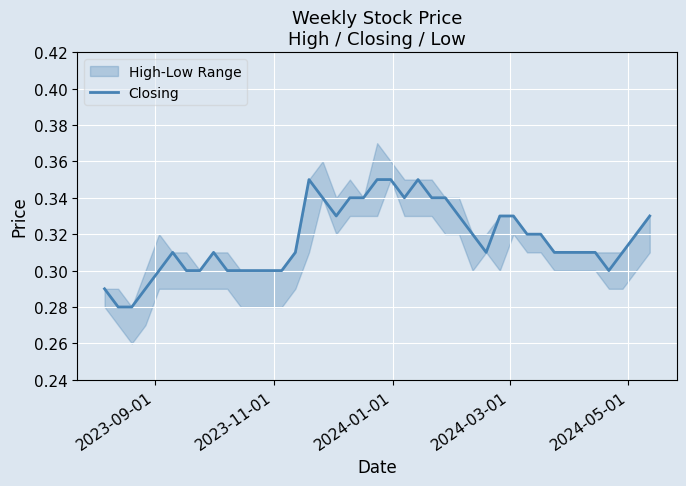

What is the difference between the maximum and minimum values?

0.1